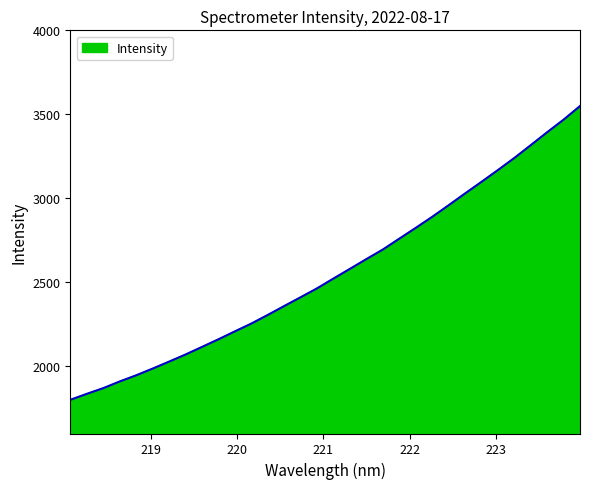

What is the smallest value displayed?

1800.4